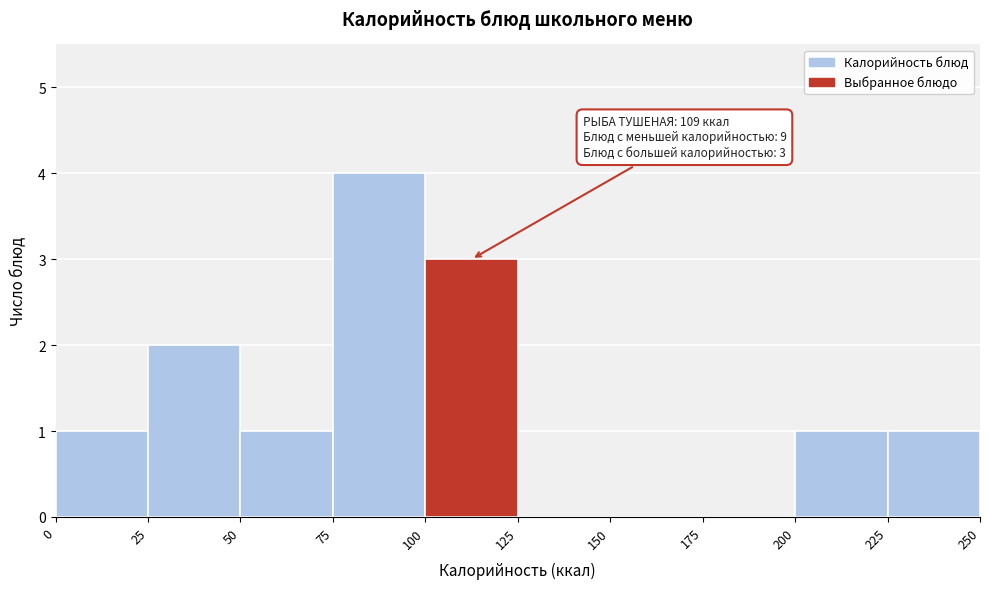

Over which range of the x-axis is the bar tallest?

75 to 100